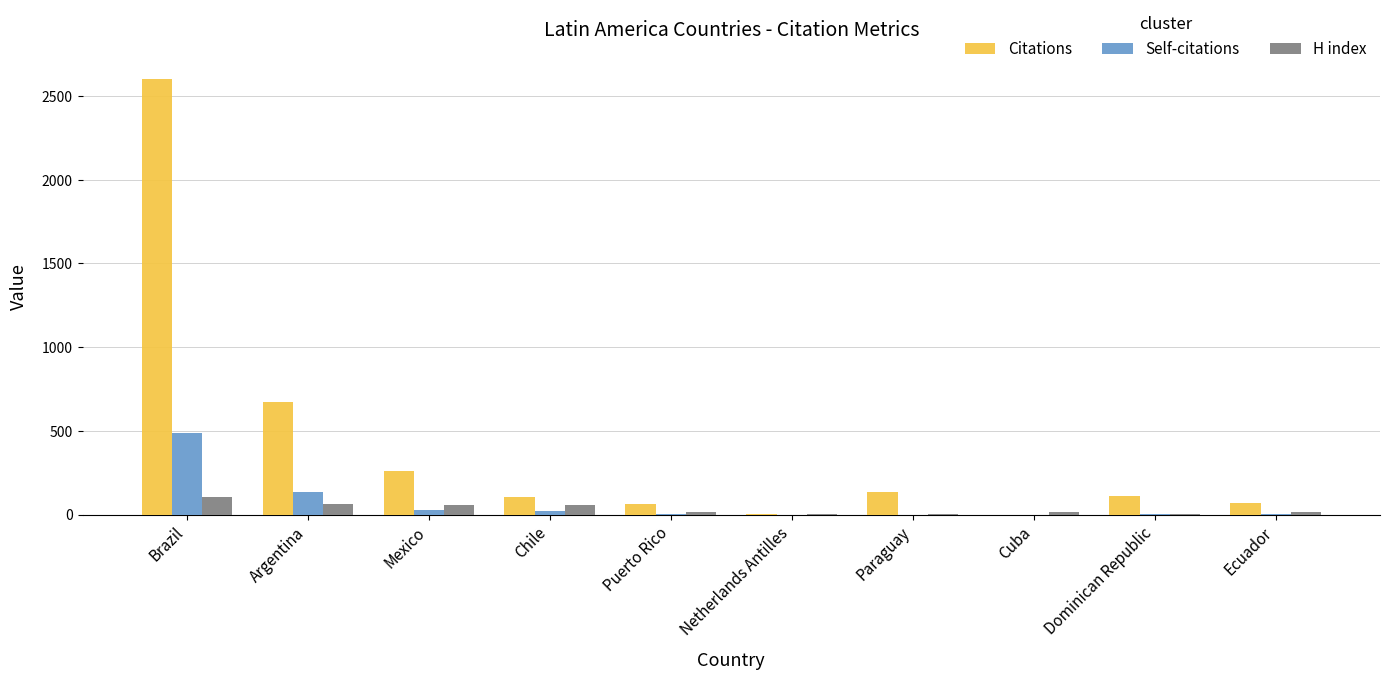

What is the average value of the H index series?

34